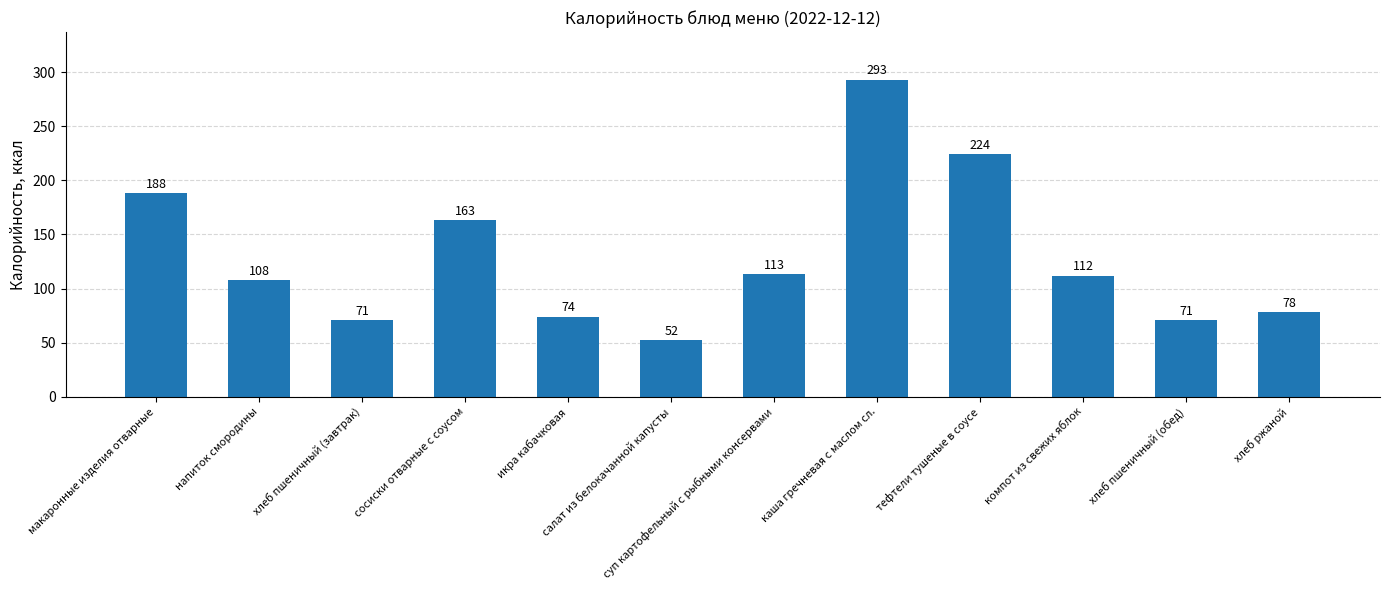

What is the smallest value displayed?

52